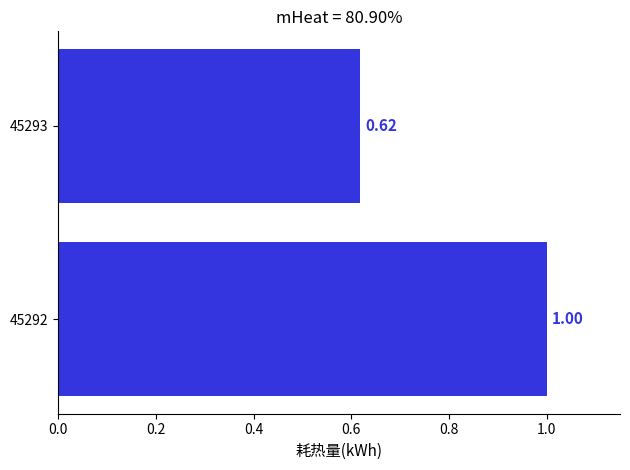

What is the change in value from 45292 to 45293?

-0.4